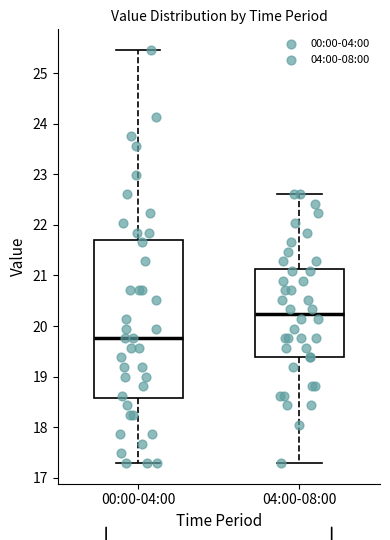

Where is the lower edge of the box for 00:00-04:00 on the y-axis? The values are not printed on the chart, so give them approximately, as read against the axis.

18.6